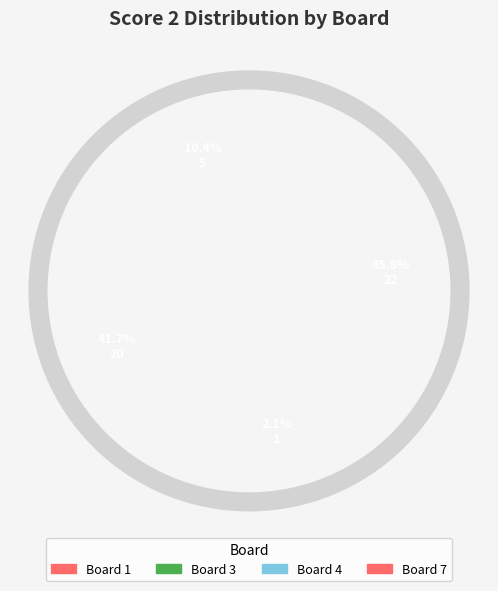

What percentage is the 3 slice, to the nearest percent?

42%